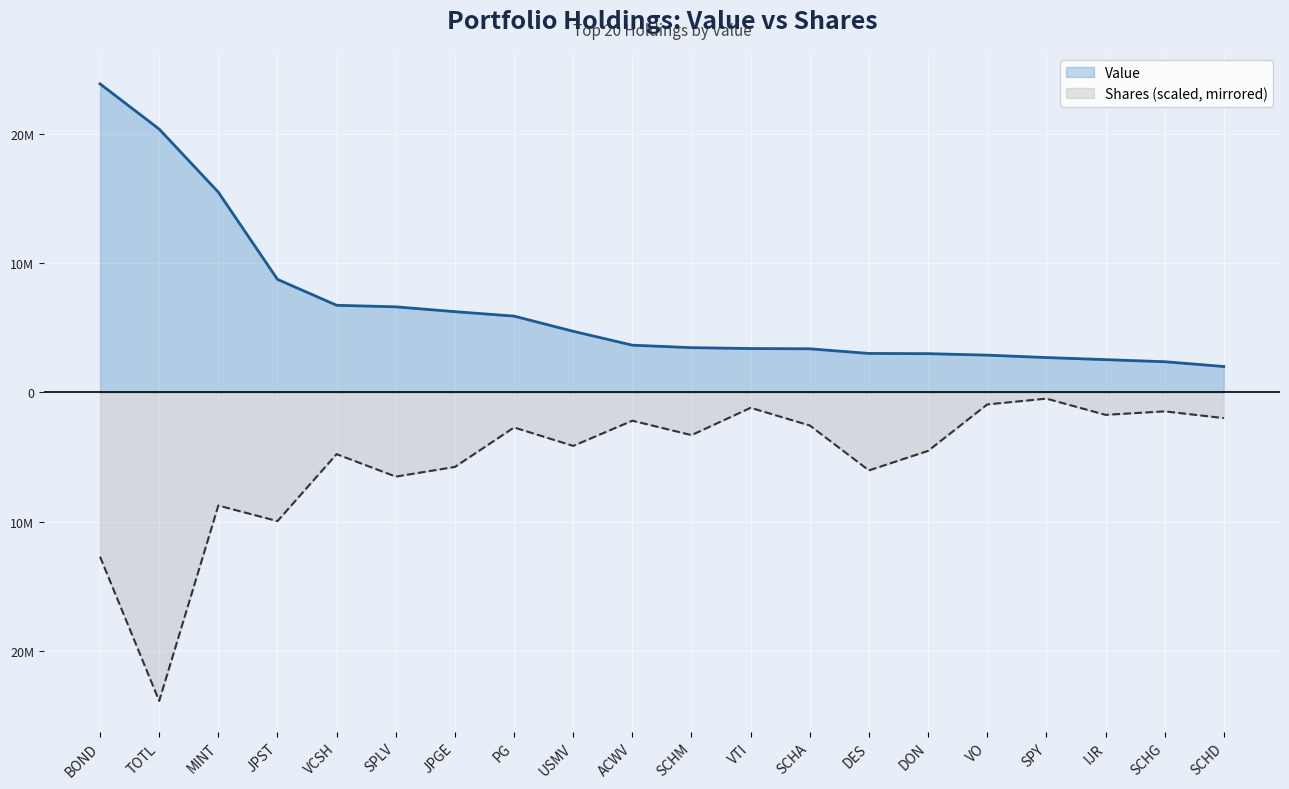

True or false: Value and Shares or principal amount intersect in this chart.

False